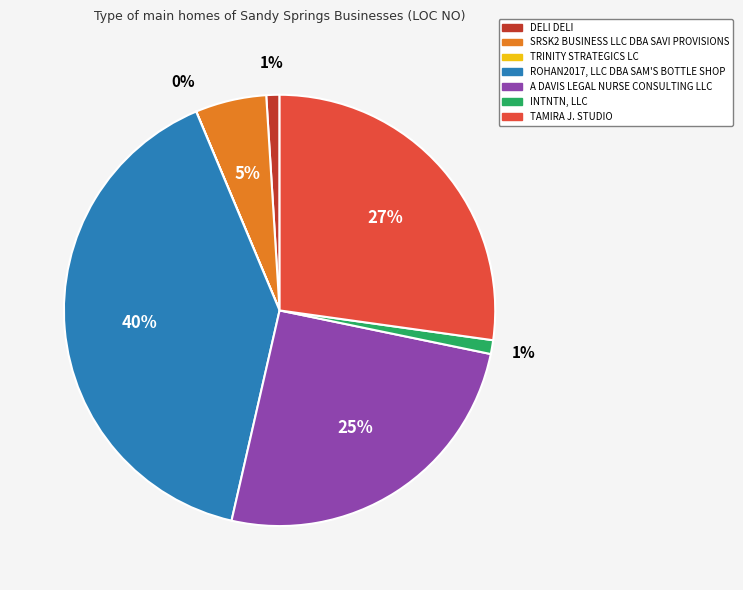

Combined, do INTNTN, LLC and A DAVIS LEGAL NURSE CONSULTING LLC account for over 50%?

No